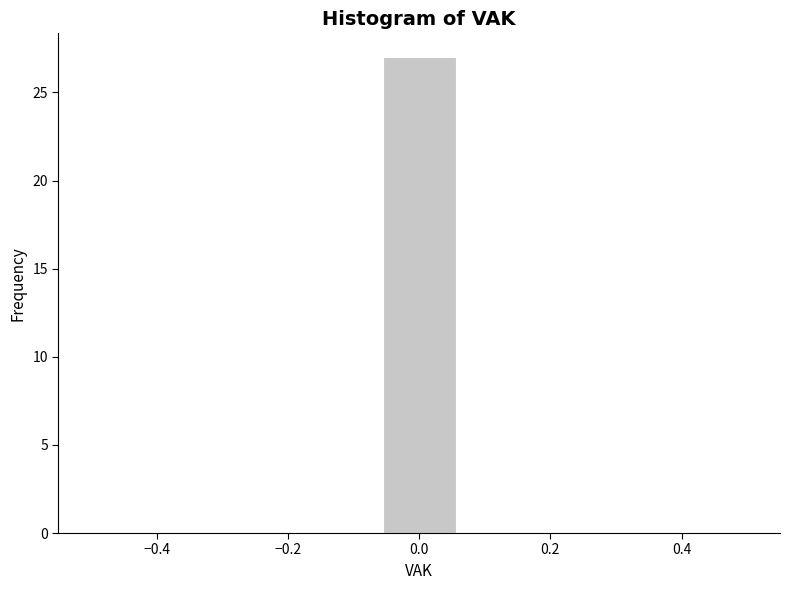

What is the height of the bar covering -0.06 to 0.06 on the x-axis? Neither the bar edges nor the heights are printed on the chart, so give them approximately, as read against the axes.

27